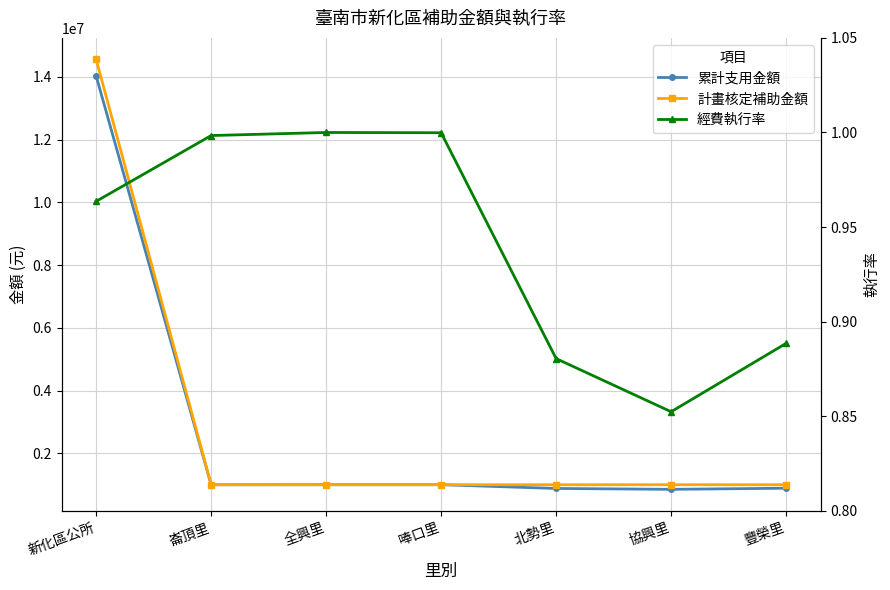

True or false: 經費執行率 has more than 2 points higher than both neighbors.

False